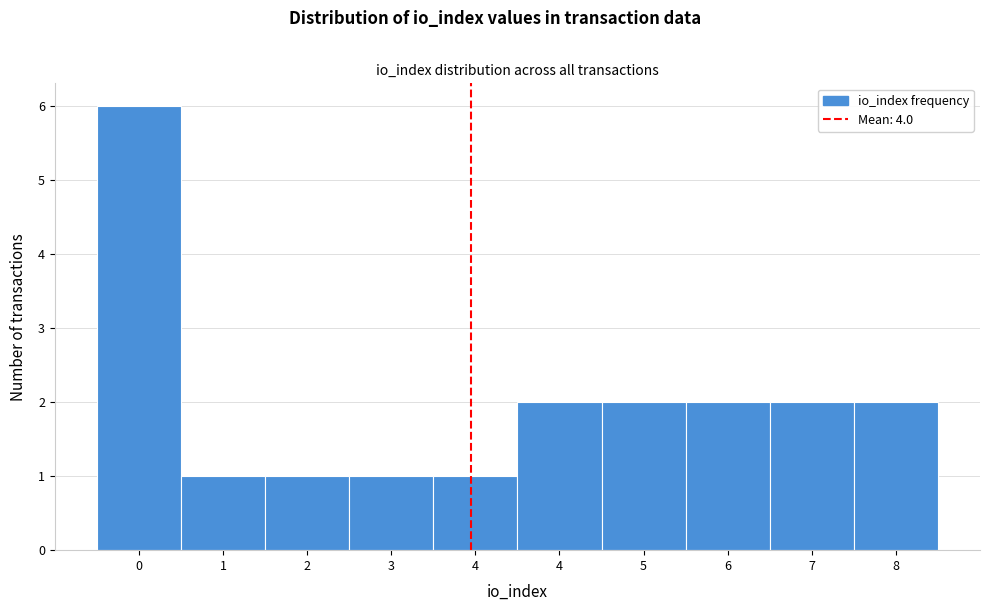

Count the number of data series in this chart.

1